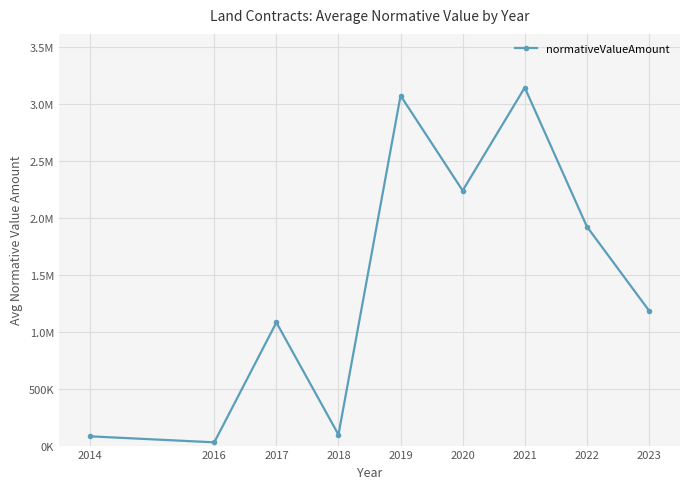

What is the sum of the values at 2023 and 2017?

2264608.6